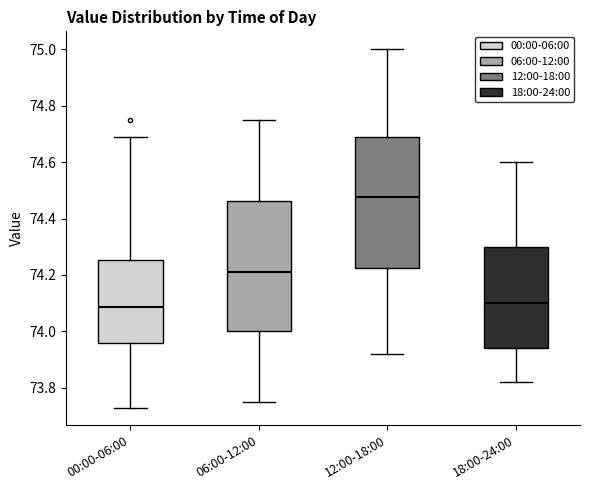

Where is the lower edge of the box for 18:00-24:00 on the y-axis? The values are not printed on the chart, so give them approximately, as read against the axis.

73.94